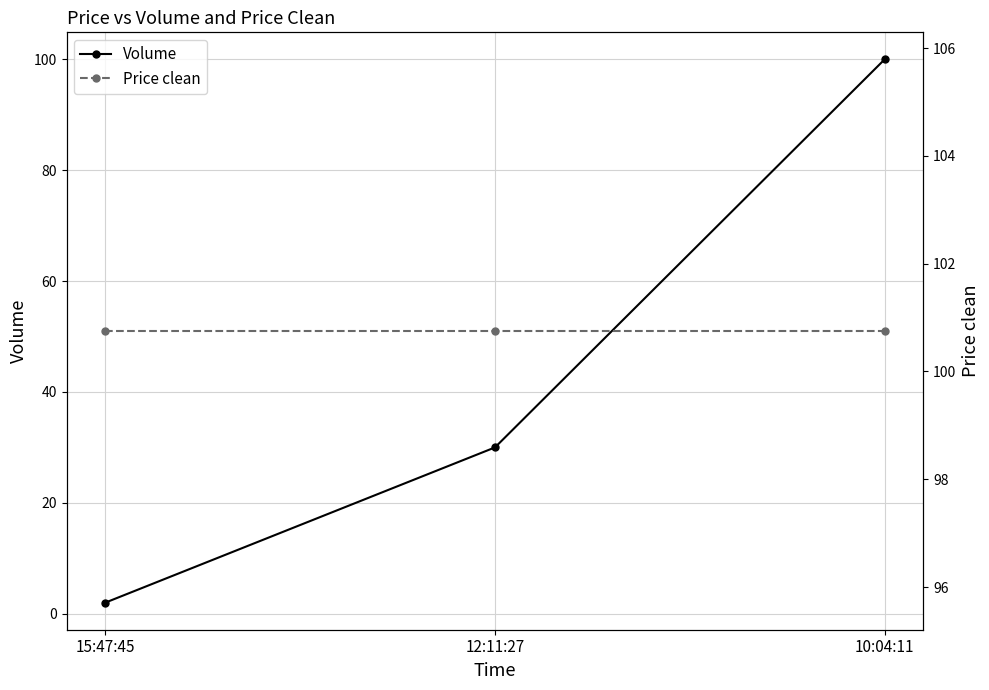

What is the sum of all Price clean values?

302.2